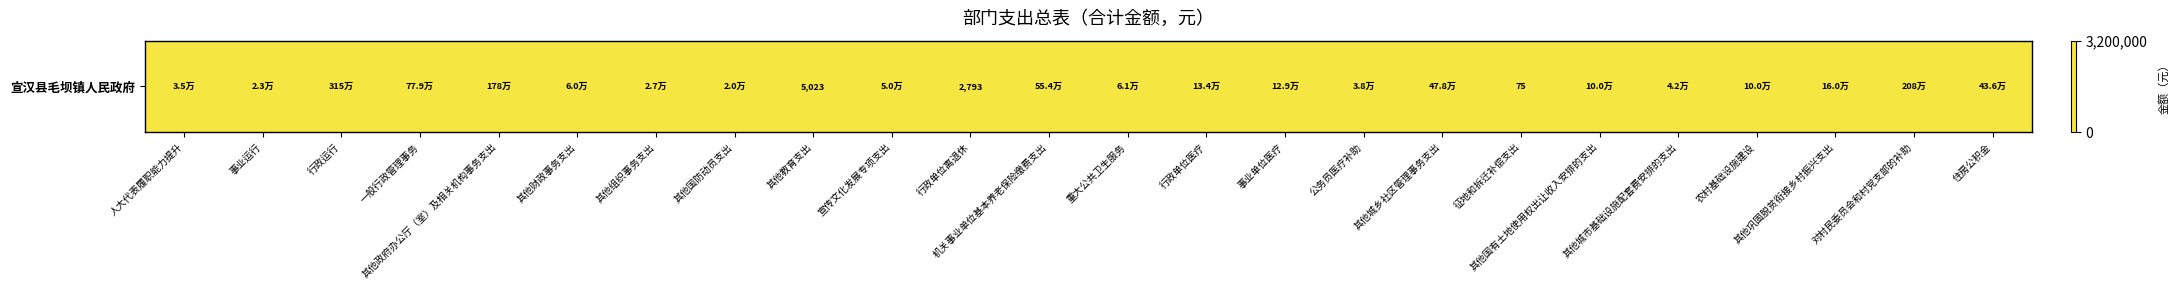

Reading left to right, extract all data points from this chart.

34560.0	23270.0	3151641.1	779159.9	1783294.8	60083.3	27000.0	19864.0	5023.0	50000.0	2792.7	553909.0	61200.0	133916.8	129428.0	38108.0	478000.0	75.0	100000.0	42100.0	100000.0	160000.0	2079089.2	435640.0